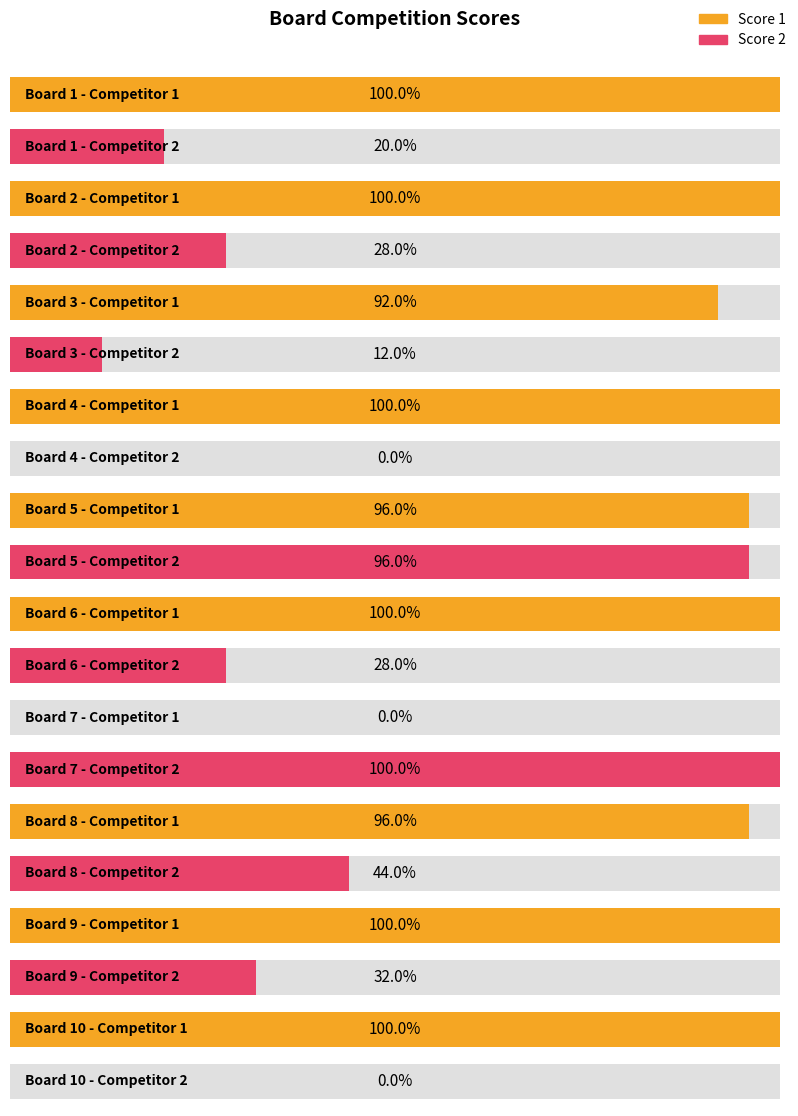

Reading right to left, extract all data points from this chart.

Score 1: 10=25	9=25	8=24	7=0	6=25	5=24	4=25	3=23	2=25	1=25
Score 2: 10=0	9=8	8=11	7=25	6=7	5=24	4=0	3=3	2=7	1=5